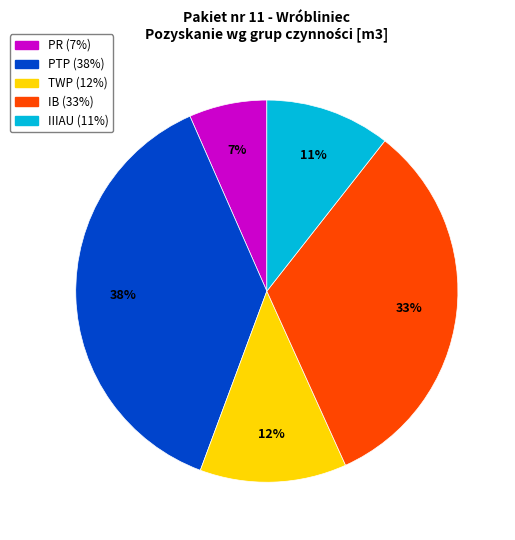

To the nearest percent, what is the average slice percentage?

20%